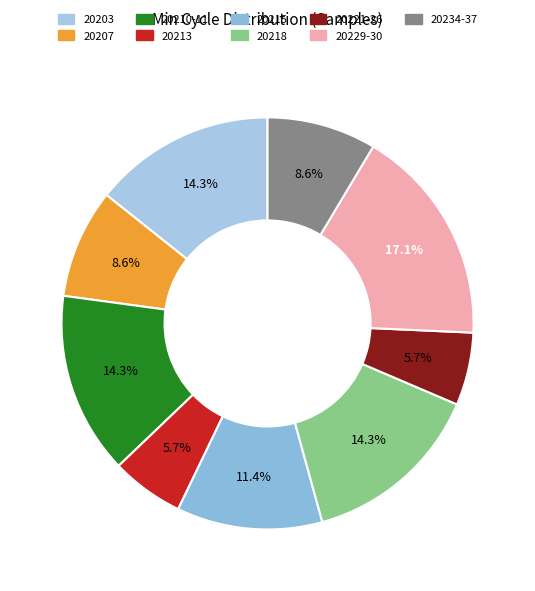

Count the number of slices in the pie.

9